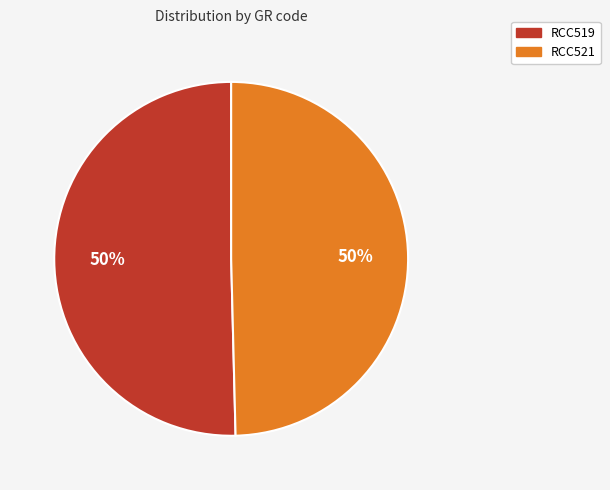

True or false: RCC519 accounts for 37% of the total.

False